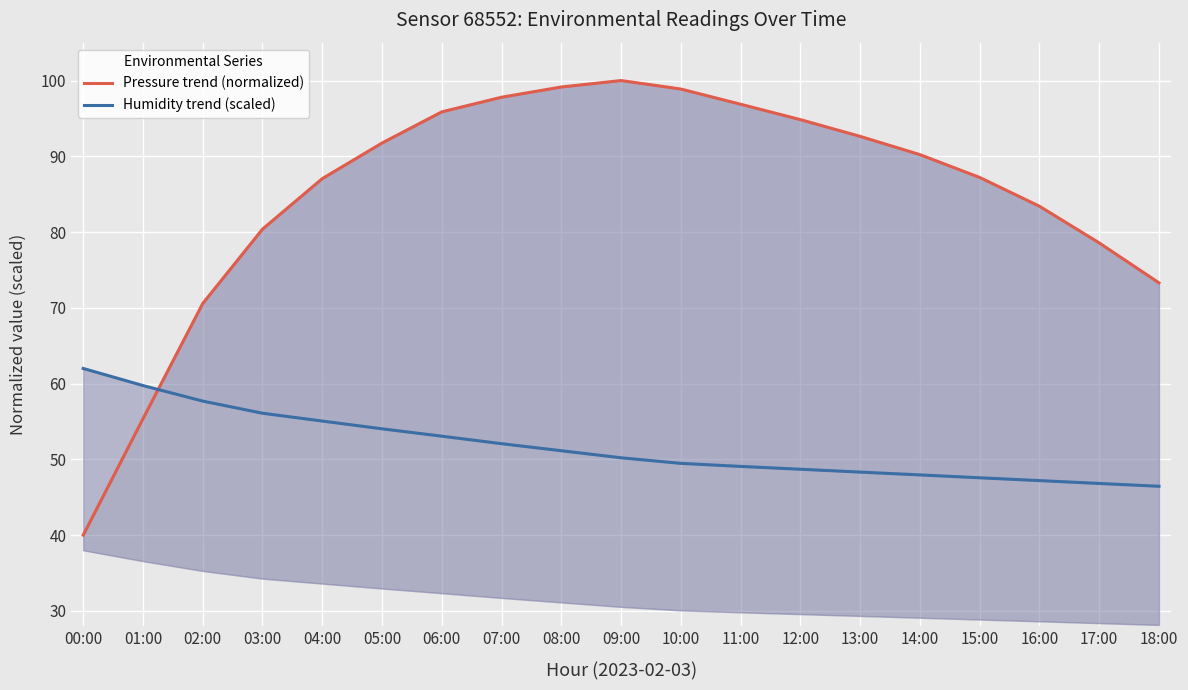

At how many categories does at least one series exceed 65?

17